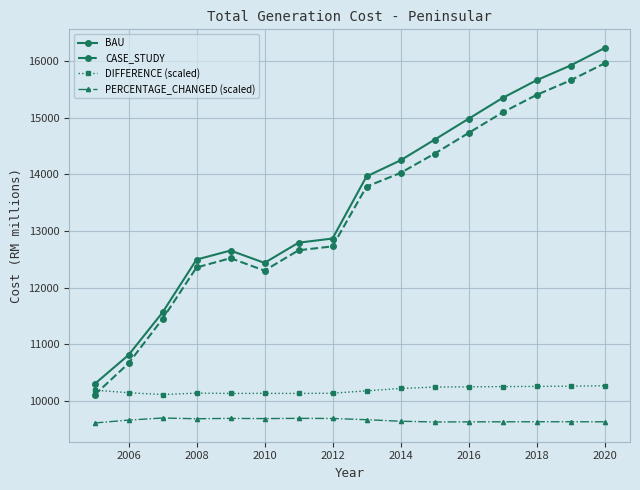

What is the smallest value displayed?

9613.2